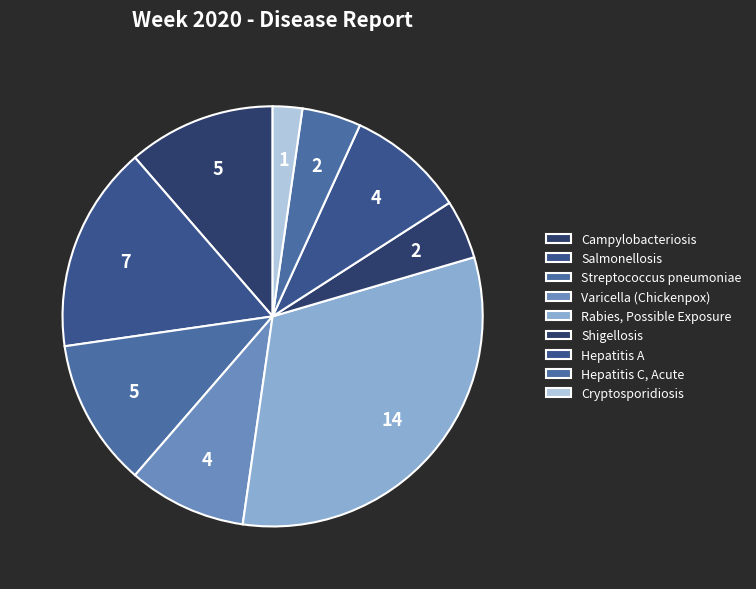

Is it true that Campylobacteriosis is 11% of the pie?

True